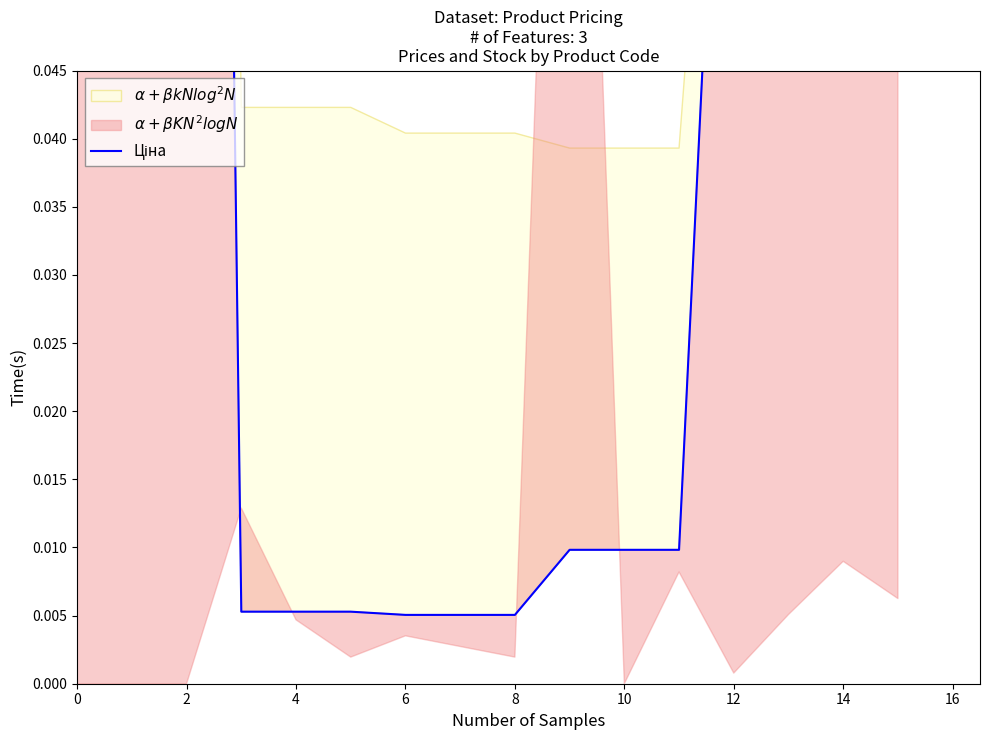

True or false: there are more than 0 points higher than both neighbors.

False